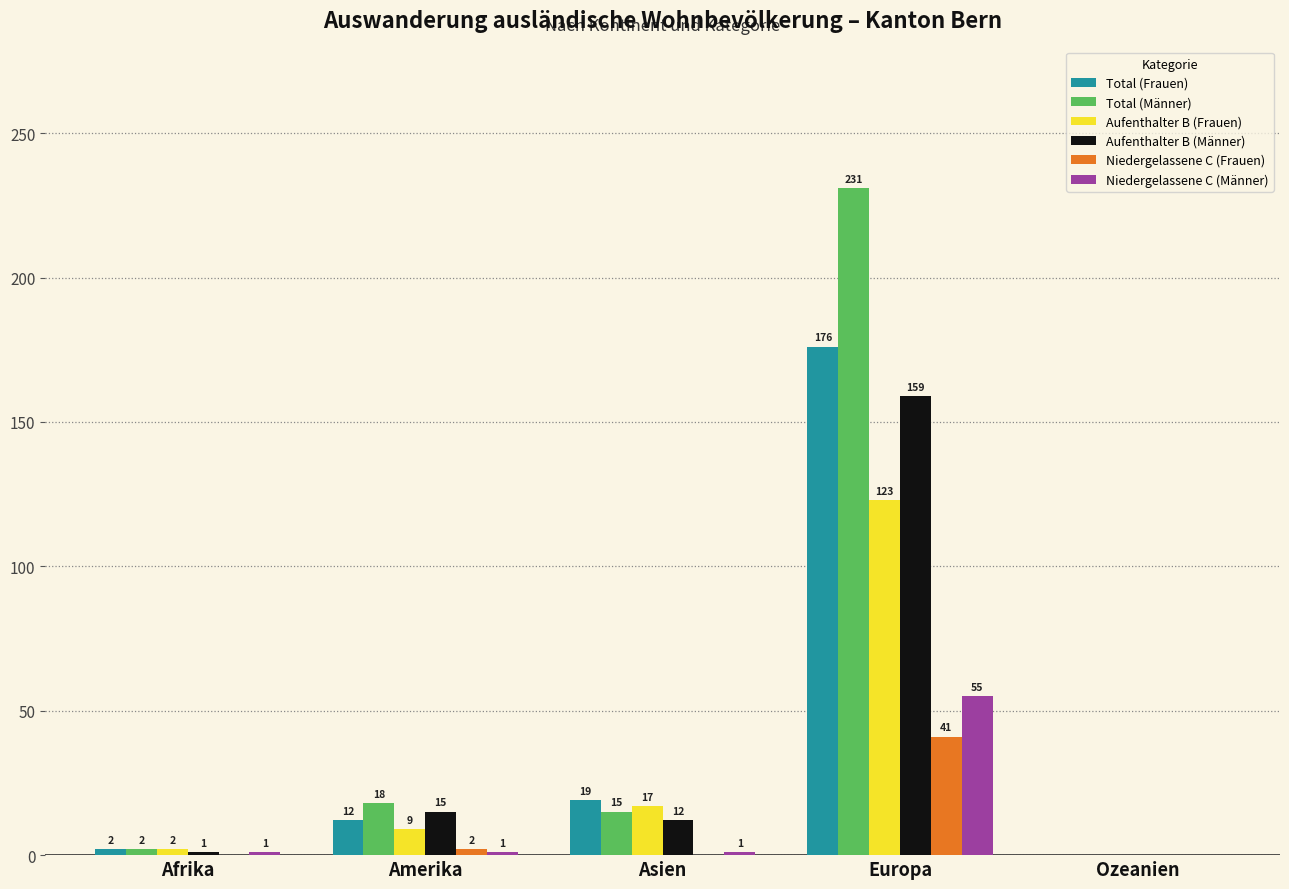

Reading left to right, list all the values displayed in this chart.

Total (Frauen): Afrika=2	Amerika=12	Asien=19	Europa=176	Ozeanien=0
Total (Männer): Afrika=2	Amerika=18	Asien=15	Europa=231	Ozeanien=0
Aufenthalter B (Frauen): Afrika=2	Amerika=9	Asien=17	Europa=123	Ozeanien=0
Aufenthalter B (Männer): Afrika=1	Amerika=15	Asien=12	Europa=159	Ozeanien=0
Niedergelassene C (Frauen): Afrika=0	Amerika=2	Asien=0	Europa=41	Ozeanien=0
Niedergelassene C (Männer): Afrika=1	Amerika=1	Asien=1	Europa=55	Ozeanien=0